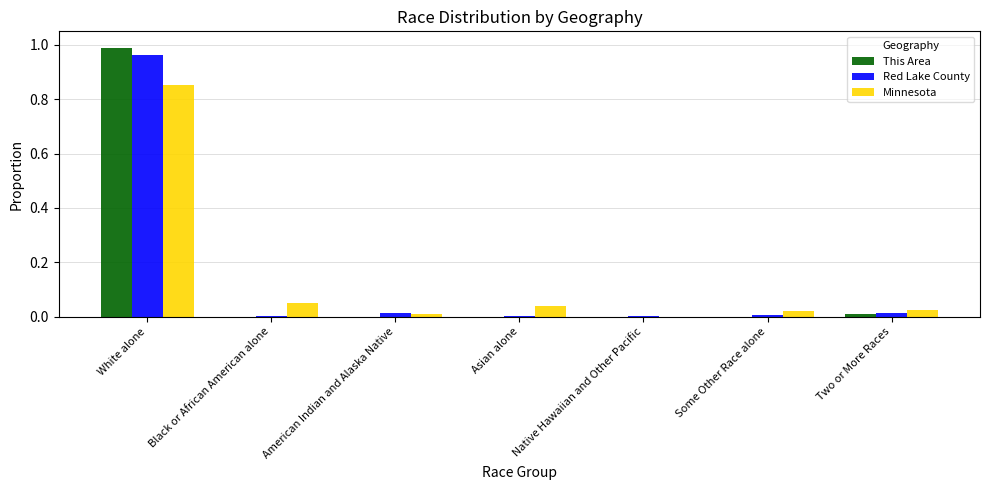

At which label does This Area reach its peak?

White alone